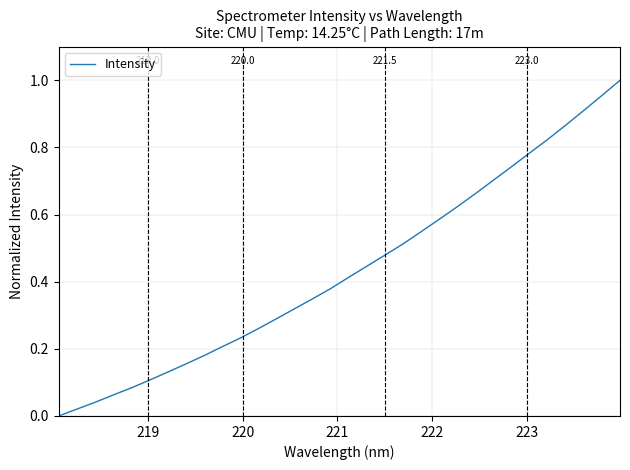

Does the chart display data point markers on the line(s)?

No